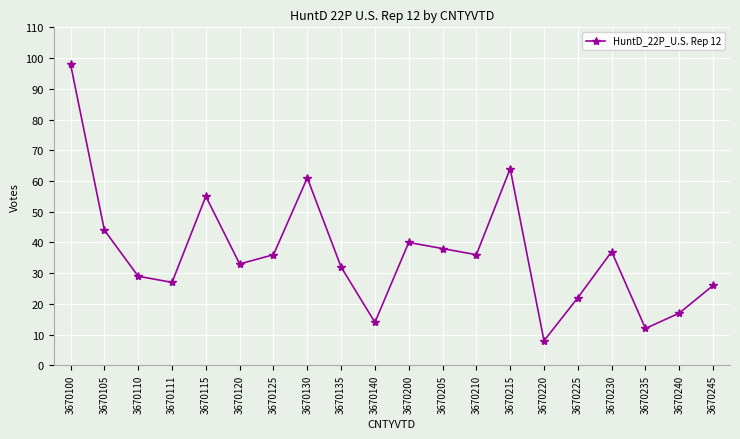

What is the average value?

36